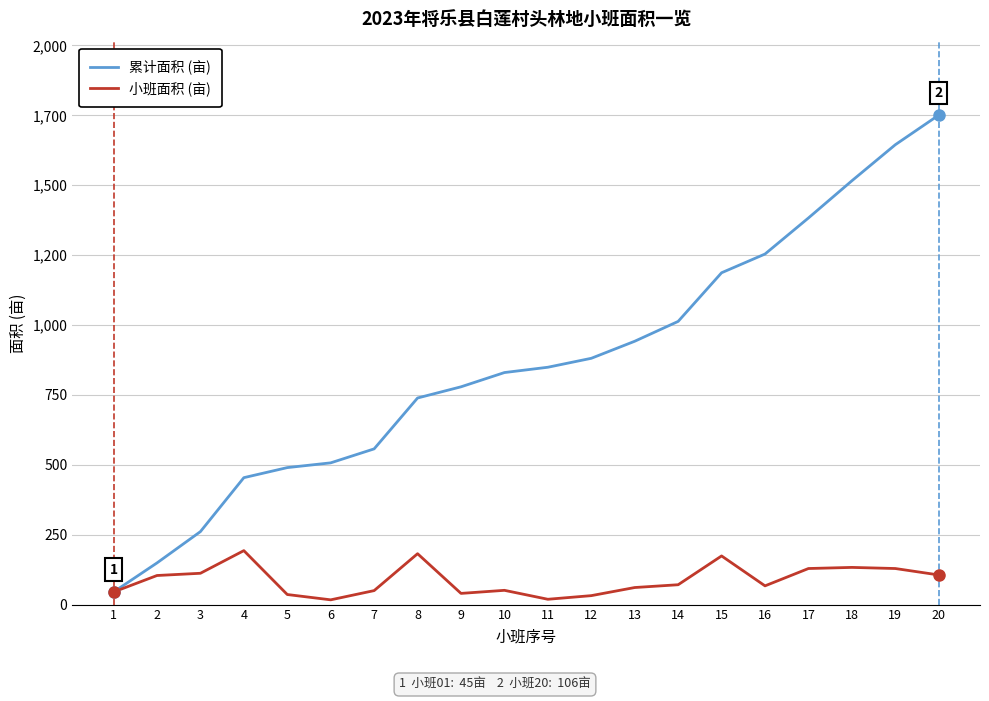

Does the chart display data point markers on the line(s)?

No